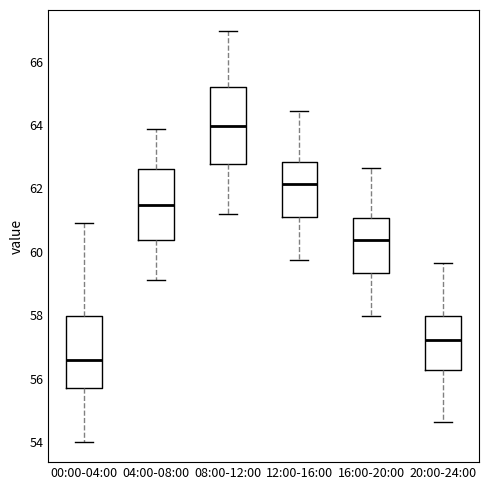

Where is the upper edge of the box for 08:00-12:00 on the y-axis? The values are not printed on the chart, so give them approximately, as read against the axis.

65.2